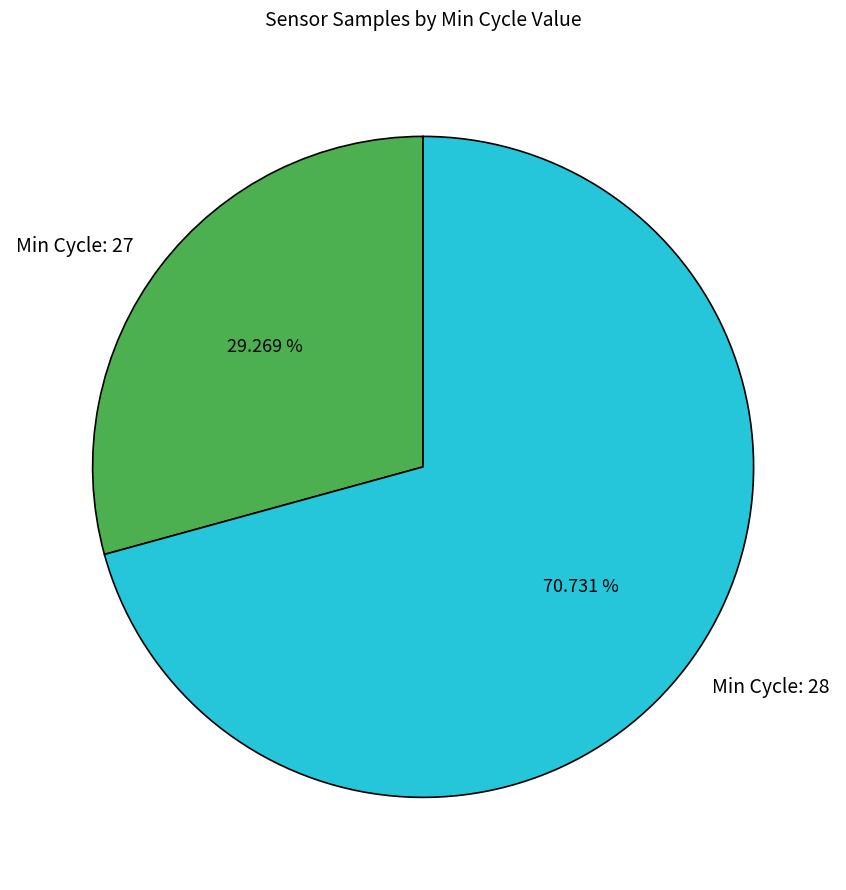

Is Min Cycle: 27 the majority of the pie?

No